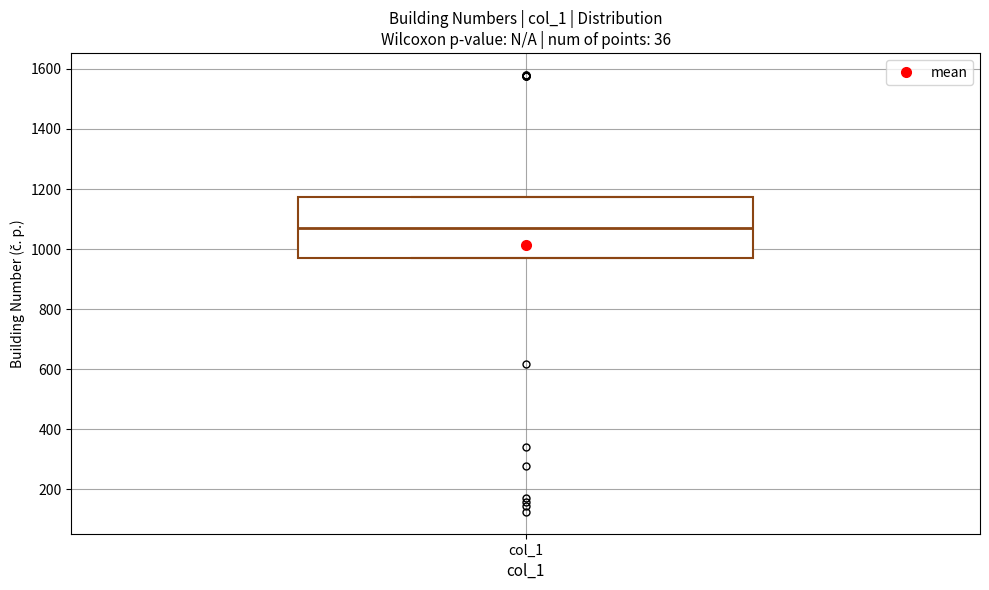

Where is the upper edge of the box for col_1 on the y-axis? The values are not printed on the chart, so give them approximately, as read against the axis.

1180